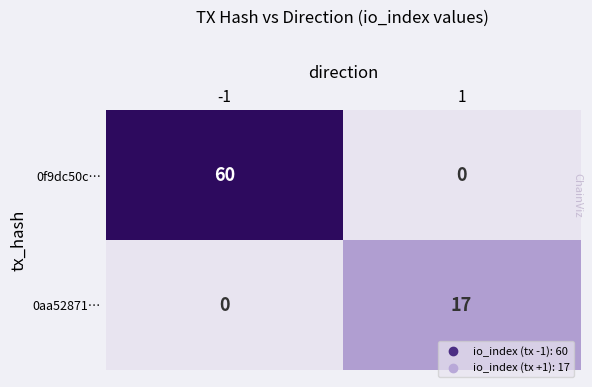

Between -1 and 1, which series saw the biggest shift?

0f9dc50c…